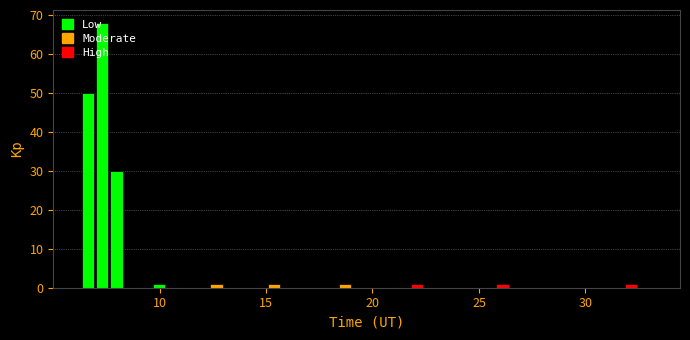

Read against the x-axis, roughly where is the centre of the tallest bar?

7.5